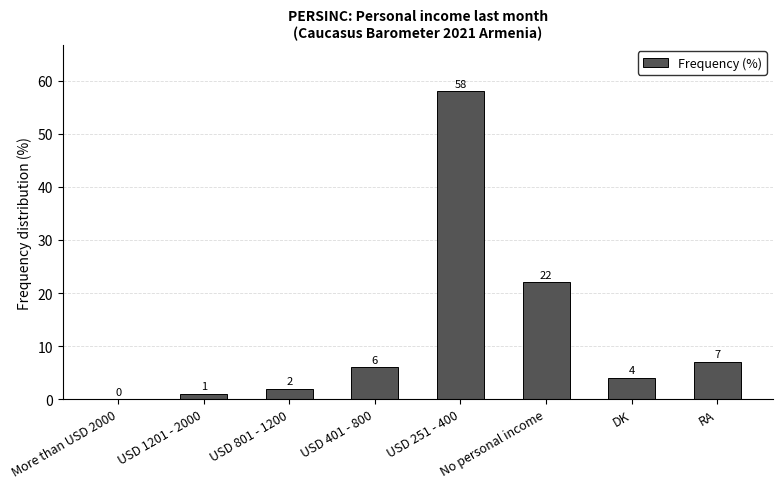

True or false: the data shows 2 at USD 801 - 1200.

True